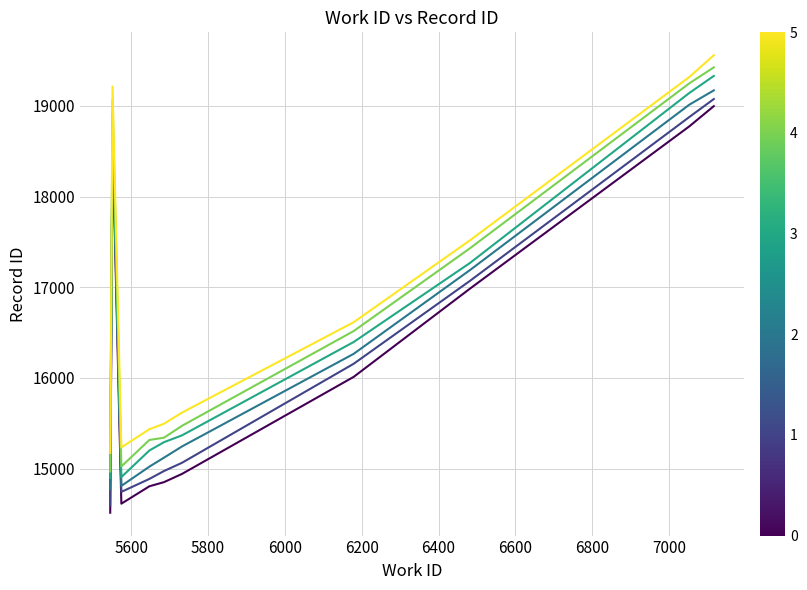

How many lines are shown in the chart?

6